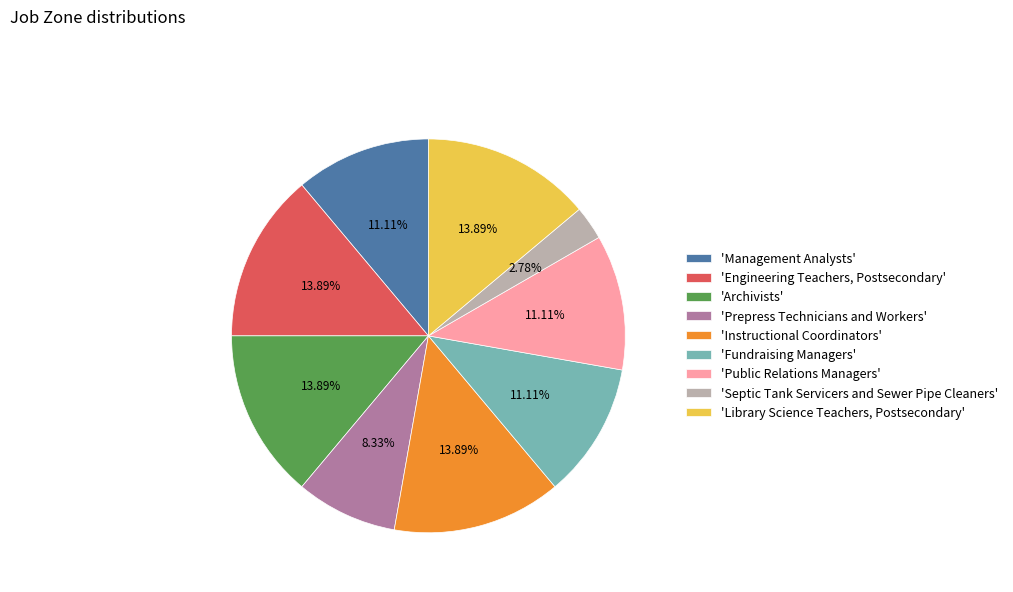

Which category has the smallest portion of the pie?

'Septic Tank Servicers and Sewer Pipe Cleaners'